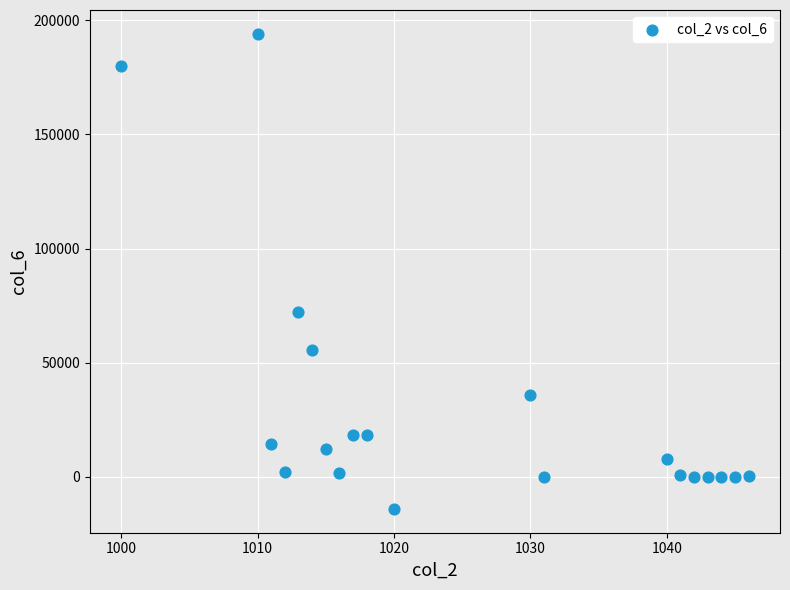

What is the range of X values (max minus min)?

46.0